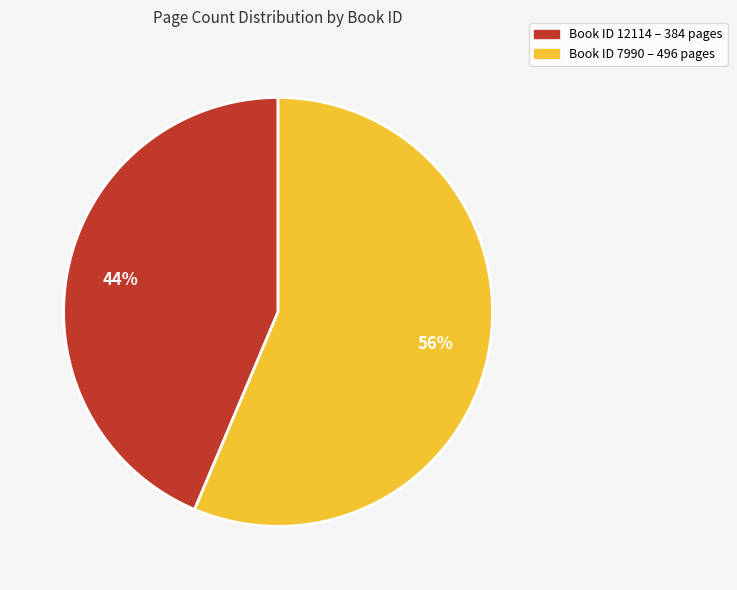

How many slices are in this pie chart?

2